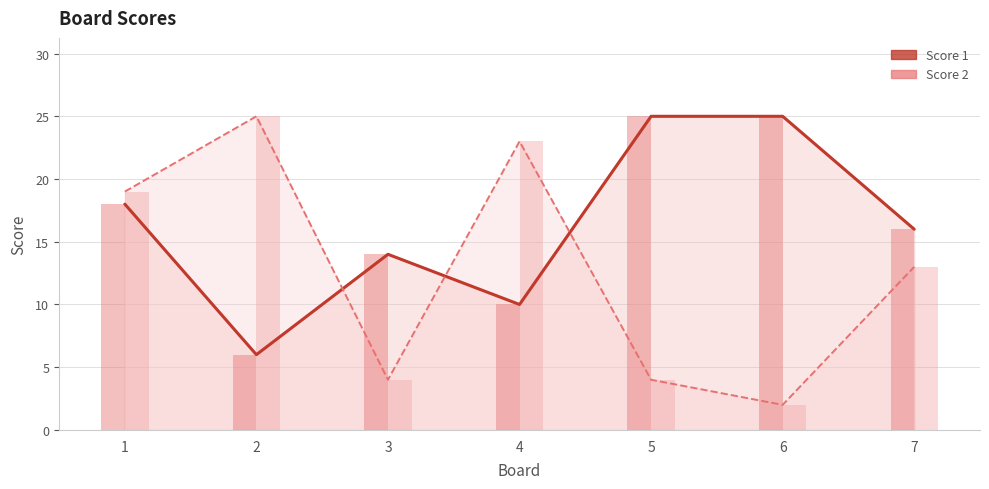

How many bars are there in total?

14